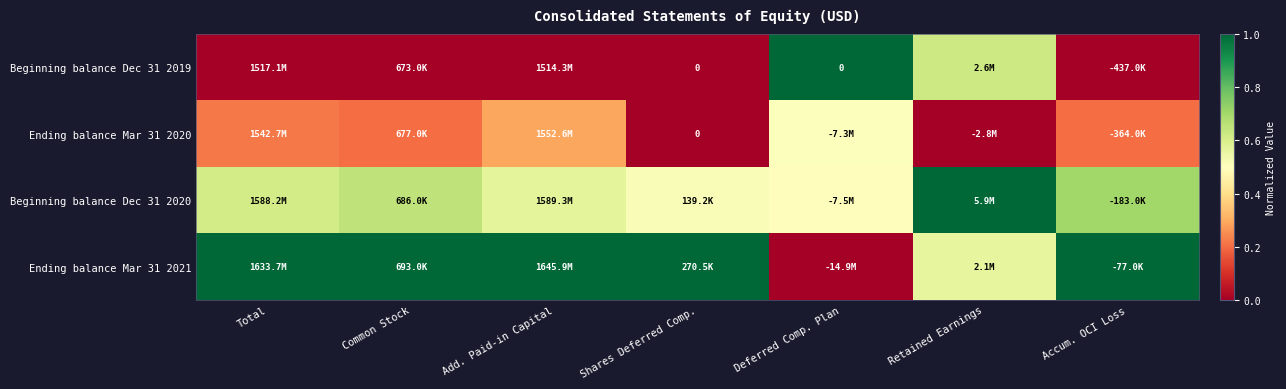

Rank the series by their maximum value, from lowest to highest.

Ending balance Mar 31 2020, Beginning balance Dec 31 2019, Beginning balance Dec 31 2020, Ending balance Mar 31 2021